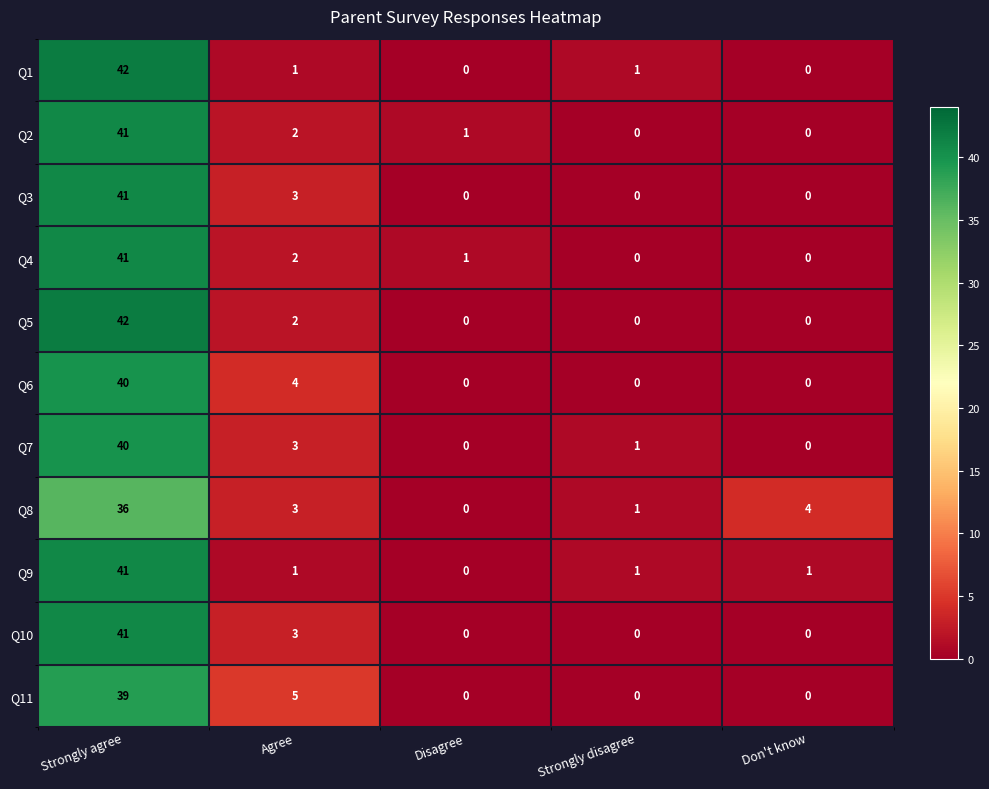

At how many categories does at least one series exceed 29?

1